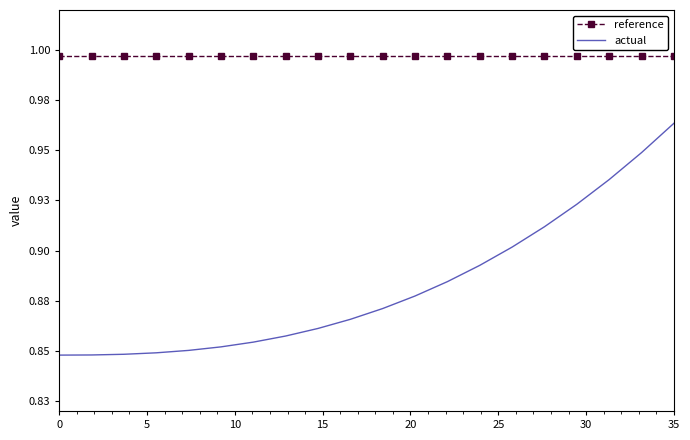

True or false: actual and reference cross at least once.

False